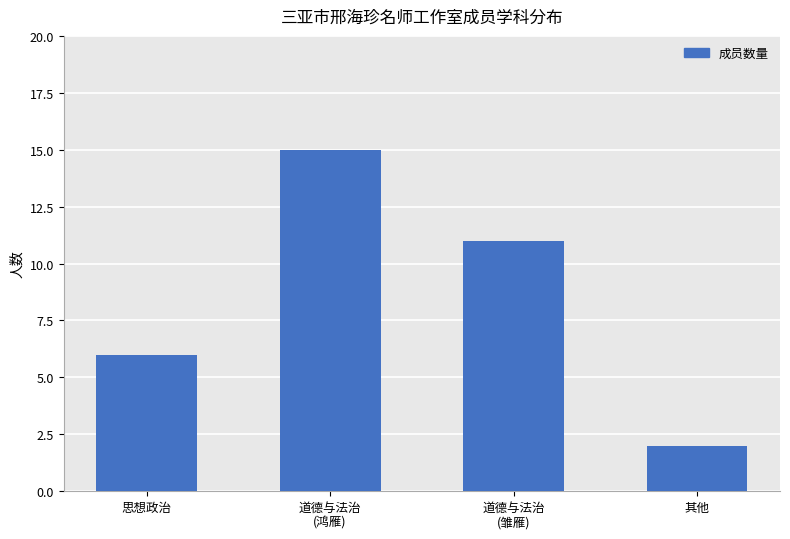

What is the label of the 2nd bar from the left?

道德与法治
(鸿雁)